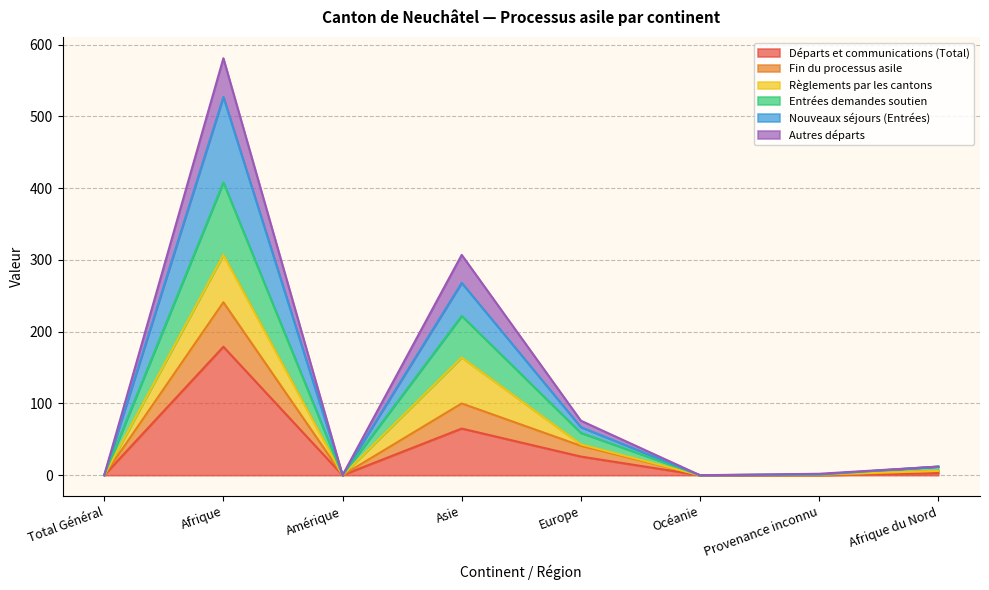

Which category has the highest value in the Départs et communications (Total) series?

Afrique